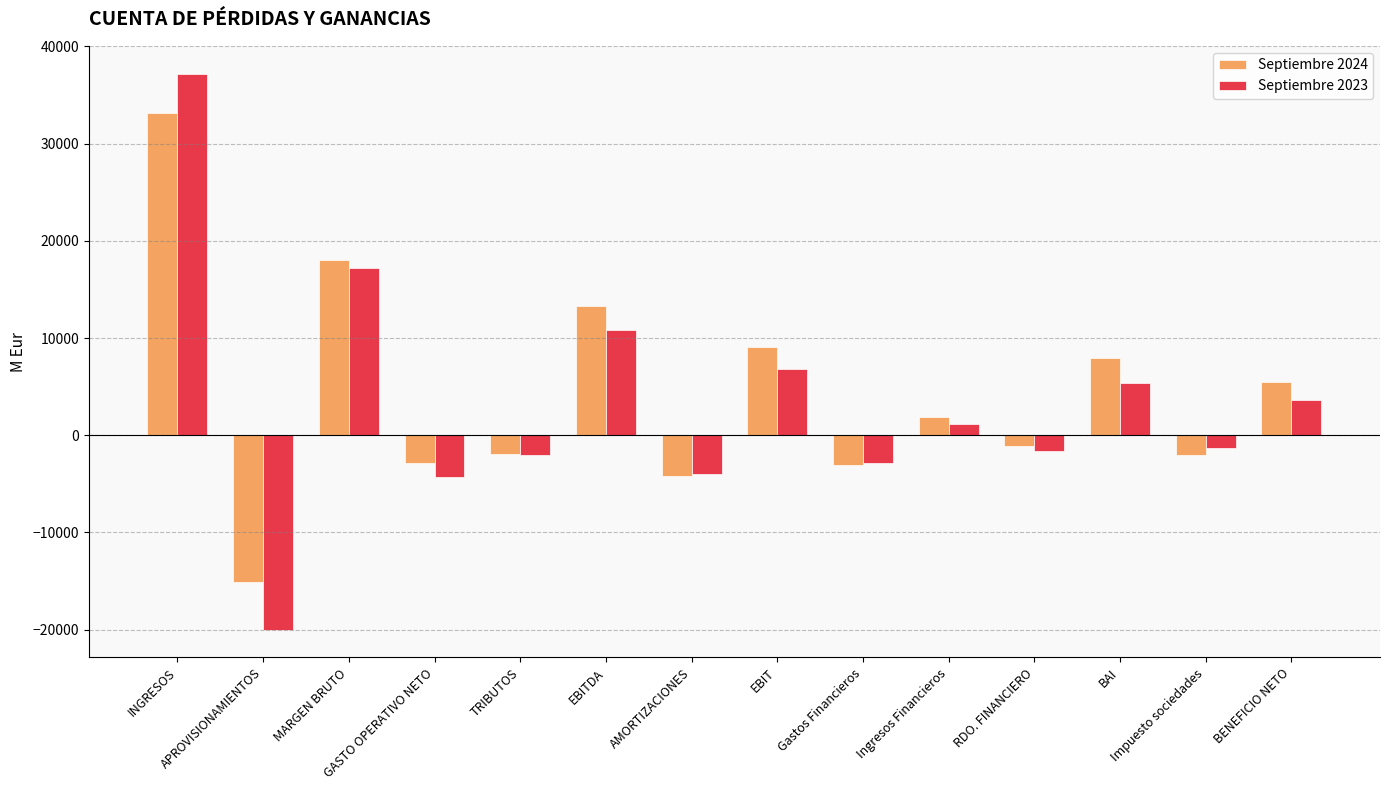

Which series has the largest range (max minus min)?

Septiembre 2023